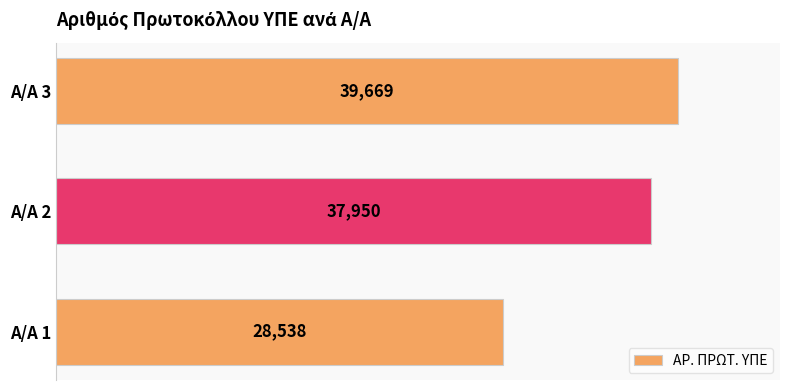

How many data points are less than 37950?

1